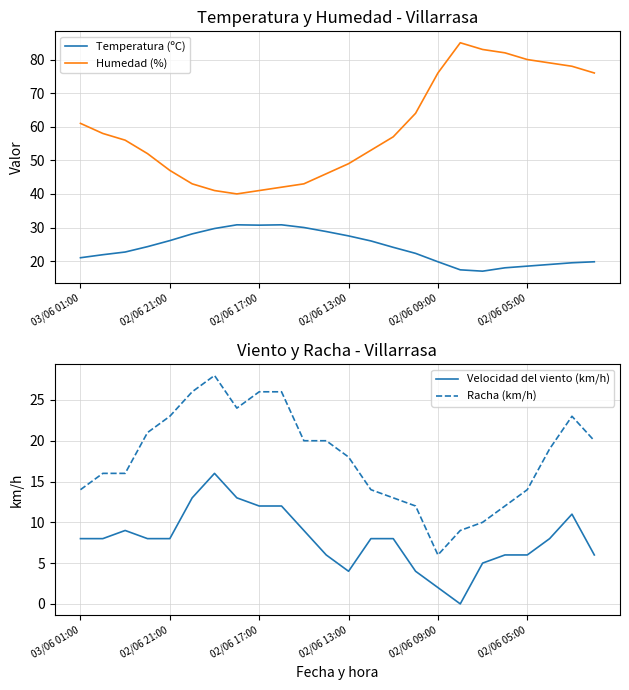

The Humedad (%) series shows 39.6 at 03/06 01:00. True or false?

False